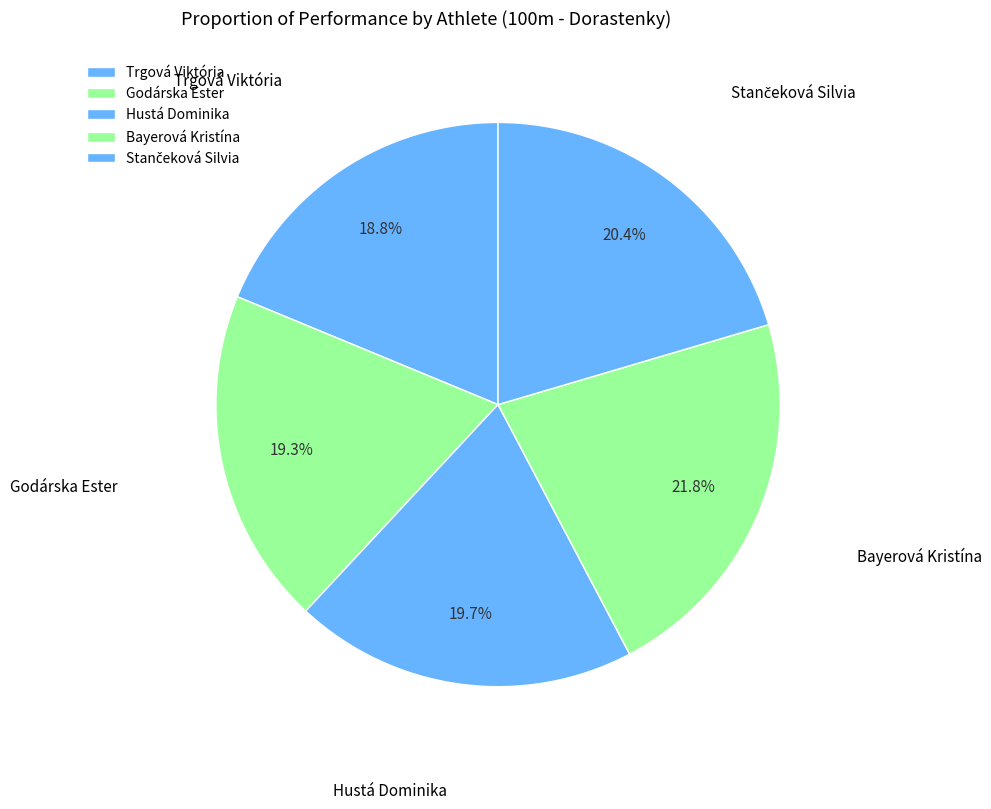

How many segments does this pie chart have?

5